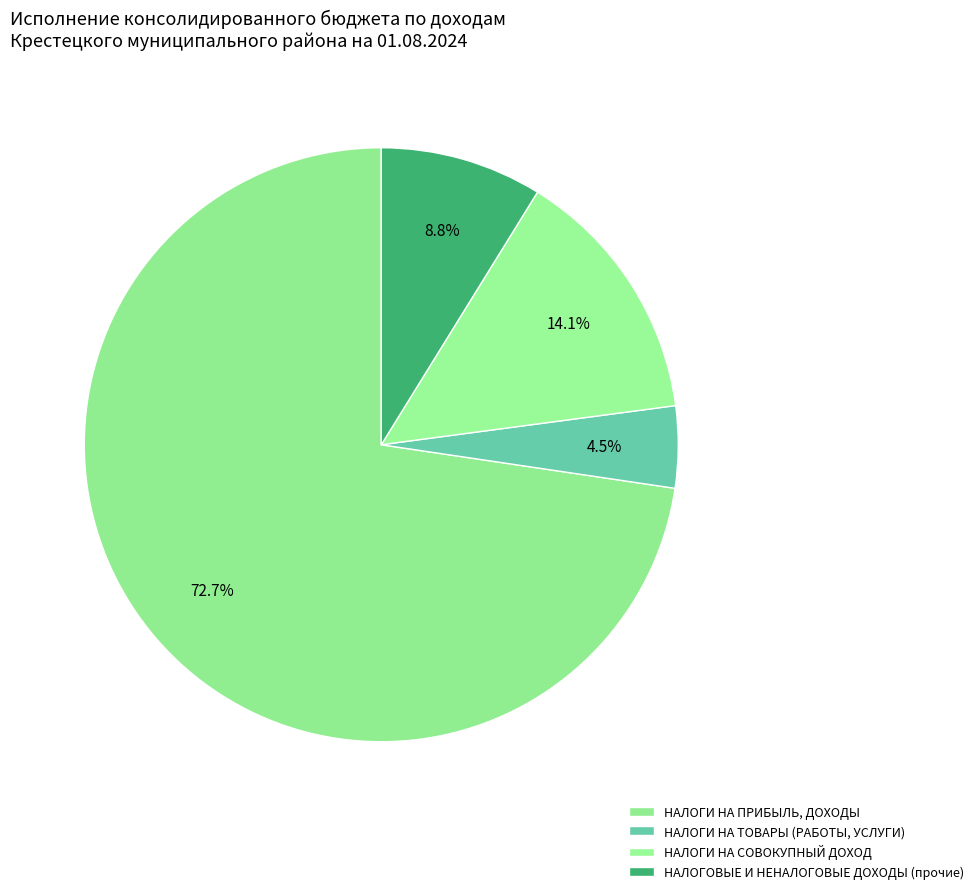

What portion of the pie excludes НАЛОГОВЫЕ И НЕНАЛОГОВЫЕ ДОХОДЫ (прочие)?

91.2%